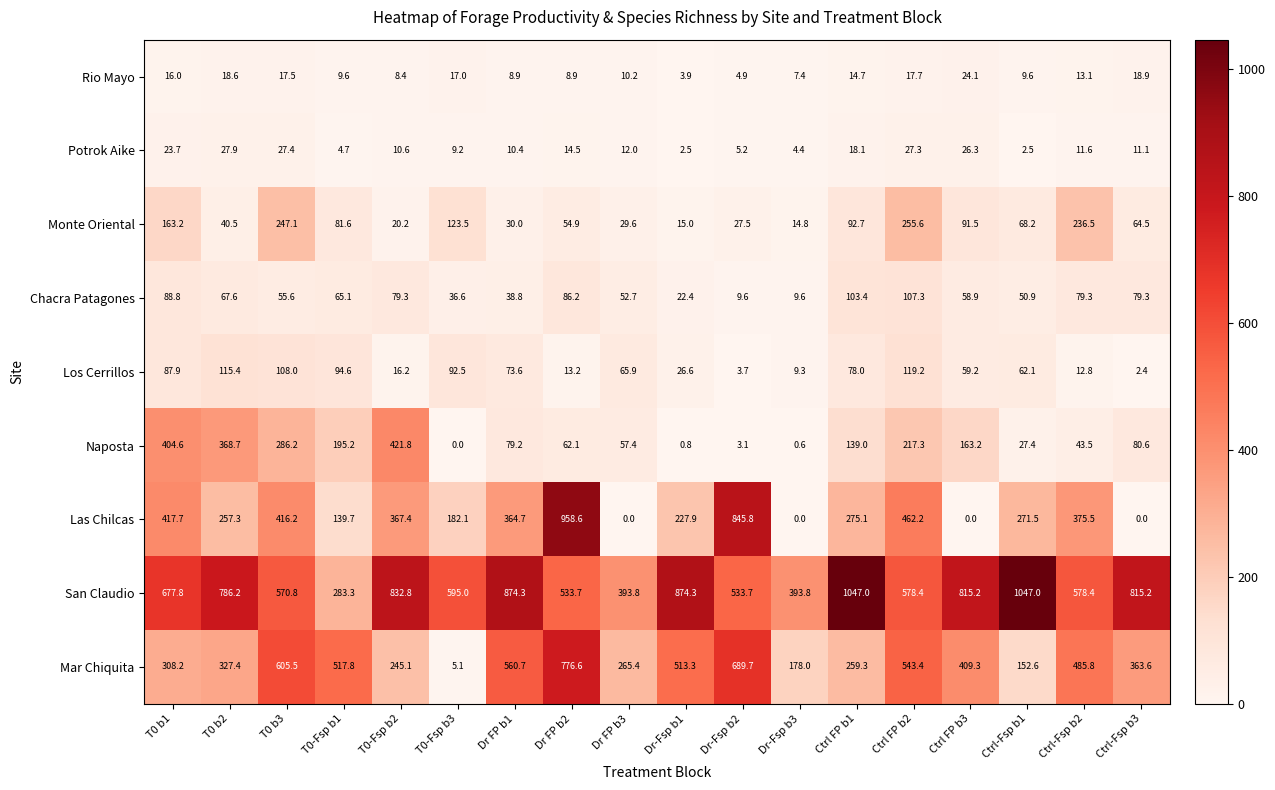

Rank the series by their maximum value, from highest to lowest.

San Claudio, Las Chilcas, Mar Chiquita, Naposta, Monte Oriental, Los Cerrillos, Chacra Patagones, Potrok Aike, Rio Mayo